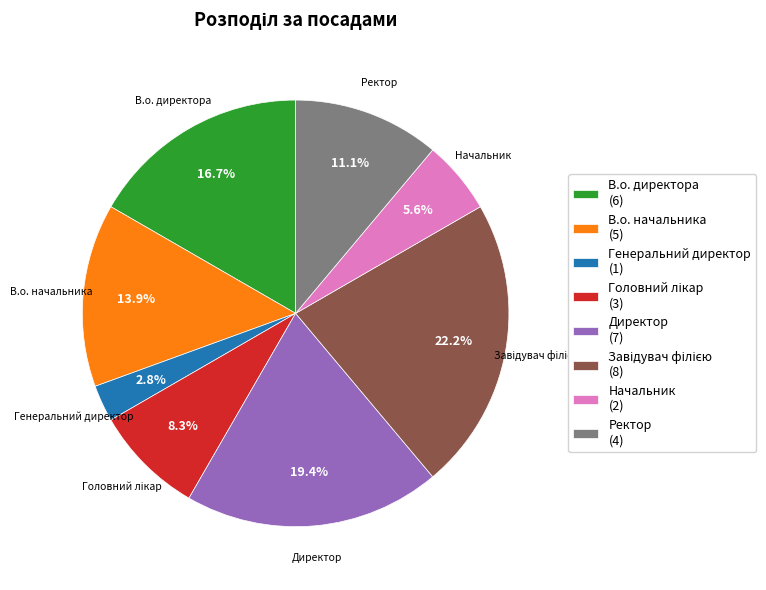

What is the ratio of the value at Генеральний директор to the value at Начальник?

0.5